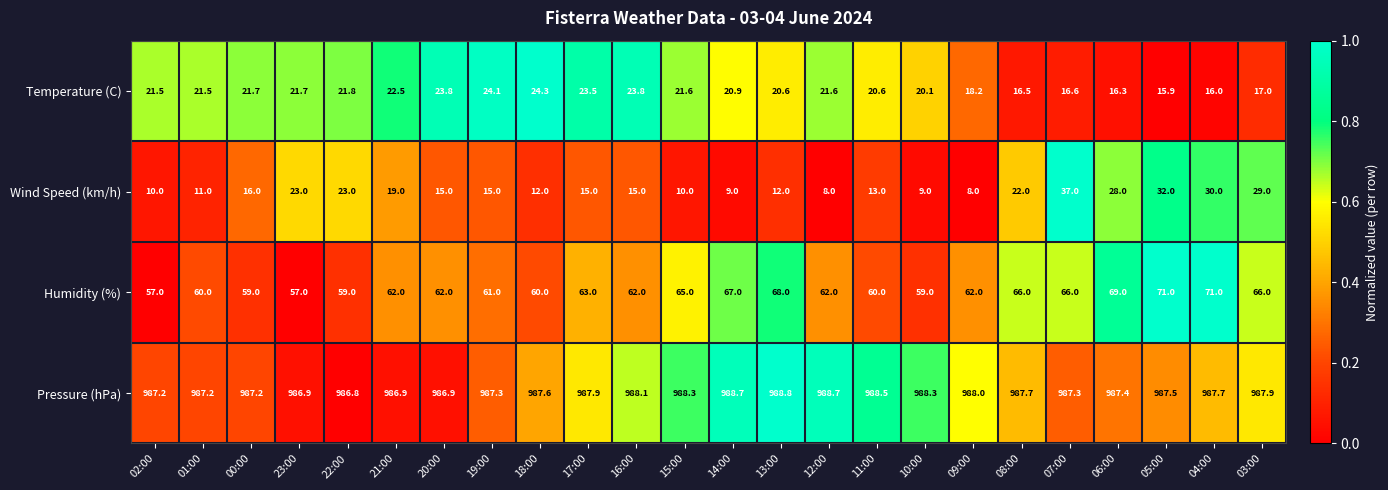

The value of Humidity (%) at 00:00 is 77.8. True or false?

False